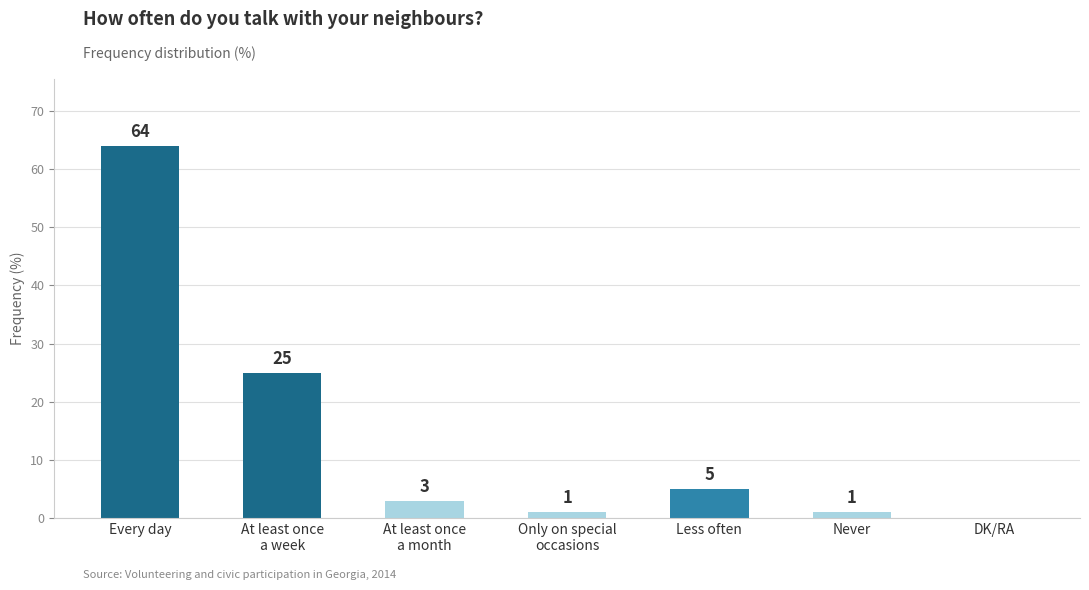

How many values are above zero?

6